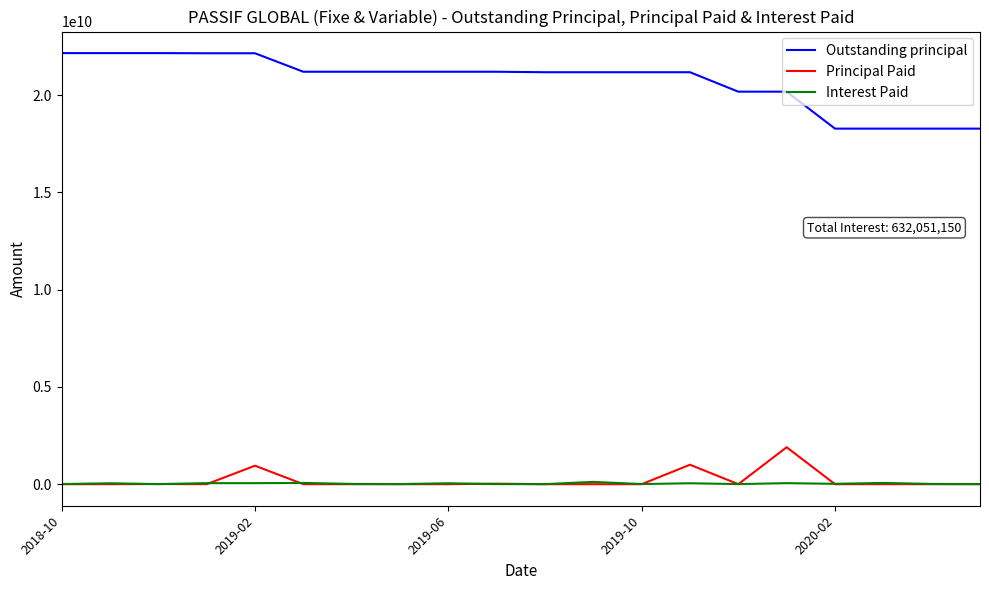

What is the greatest value displayed?

22163000000